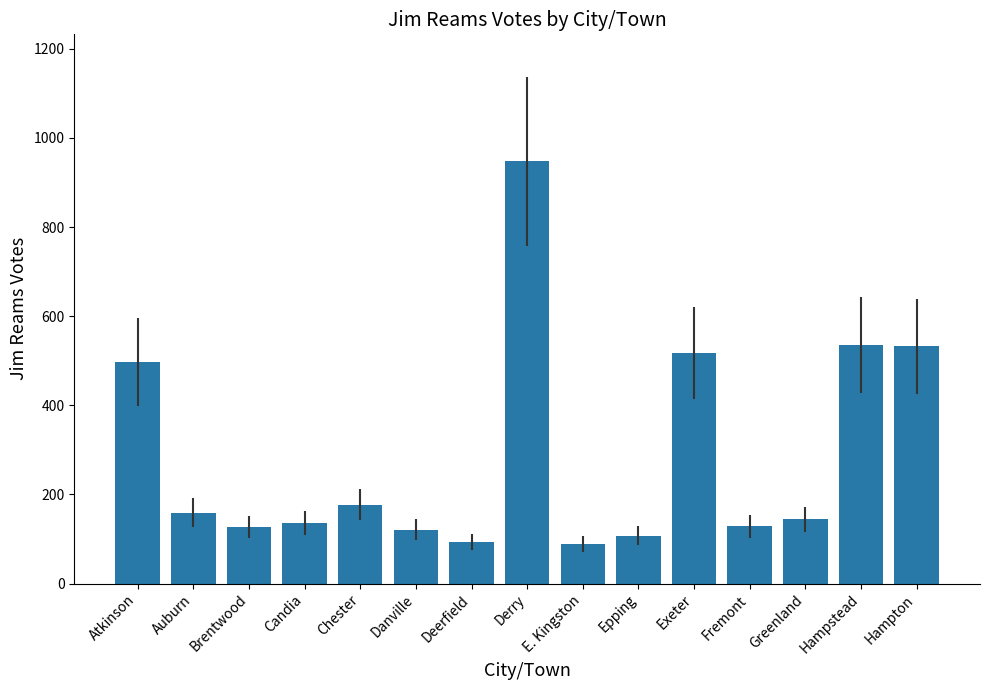

Is it true that the value at E. Kingston is 88?

True